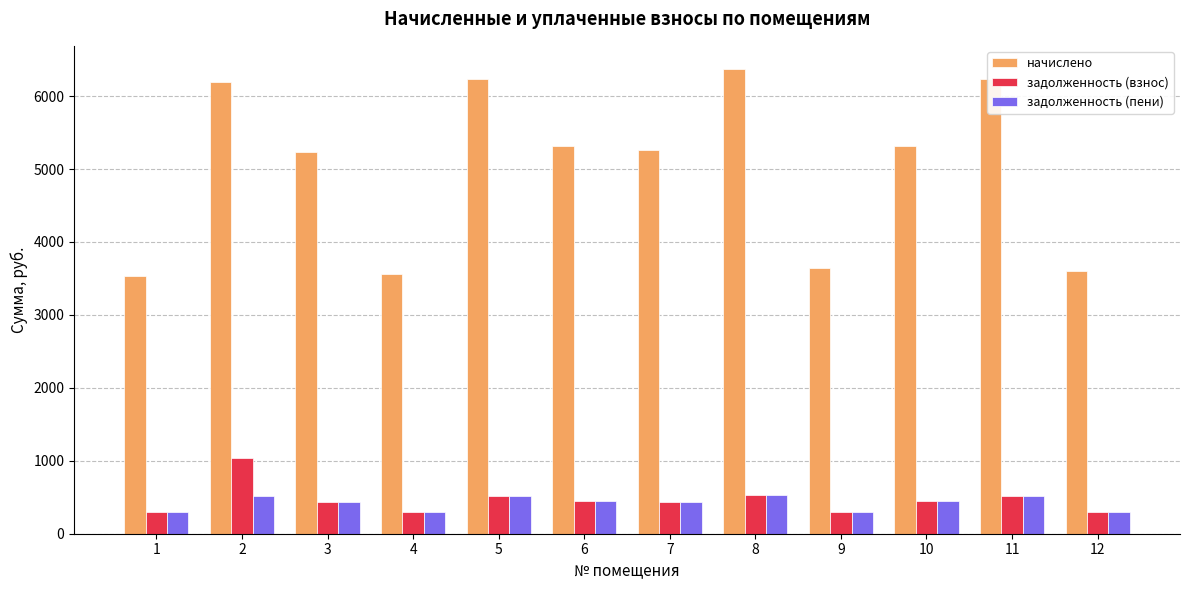

Which series has the largest total across all categories?

начислено